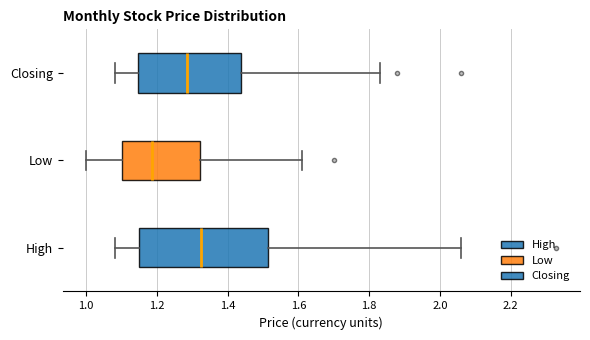

Reading bottom to top, transcribe this box plot: for each box, give where its median line is, the range the box spans, and where its two whiskers end, as read against the x-axis. The values are not printed on the chart, so give them approximately, as read against the axis.

High: median 1.32, box 1.16 to 1.52, whiskers 1.08 to 2.06
Low: median 1.18, box 1.10 to 1.32, whiskers 1.00 to 1.62
Closing: median 1.28, box 1.14 to 1.44, whiskers 1.08 to 1.84